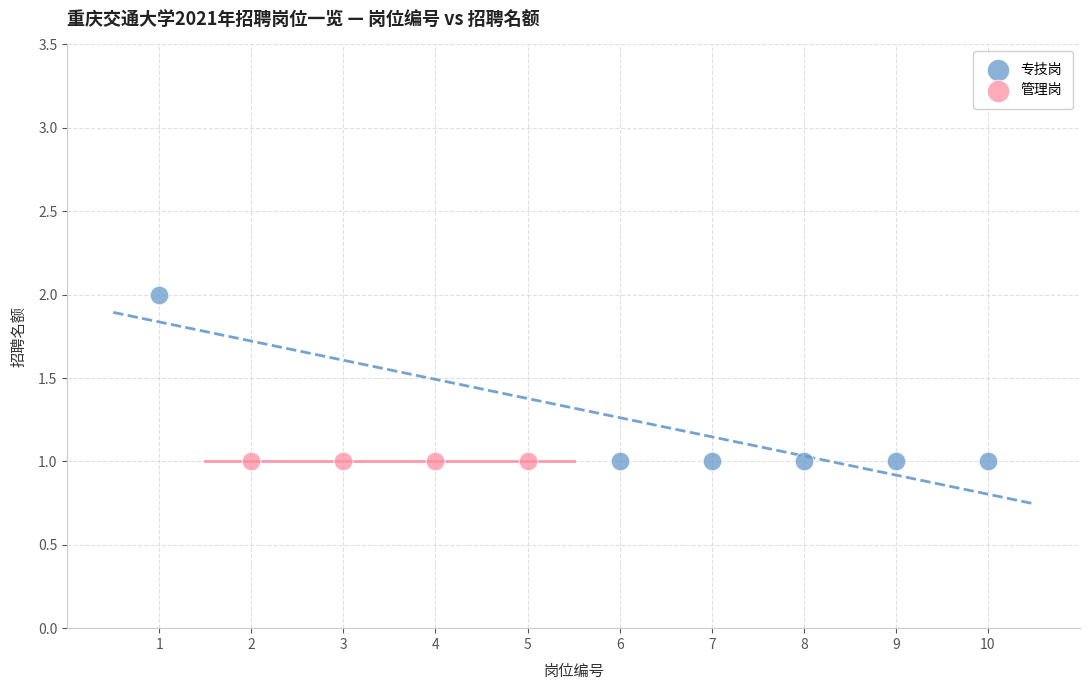

Which series reaches the maximum Y coordinate?

专技岗